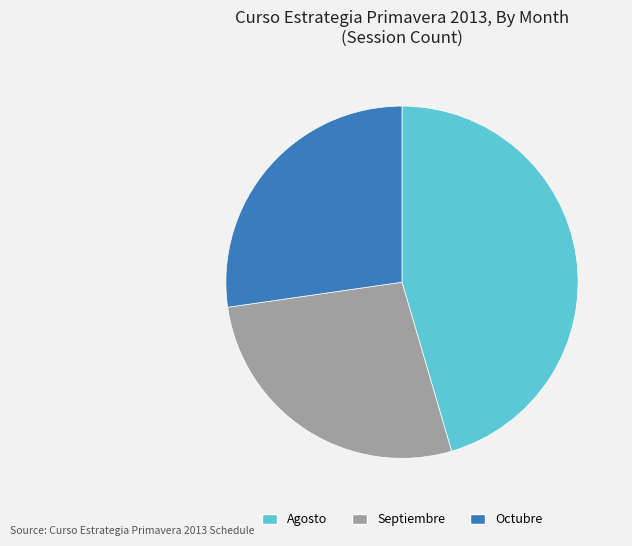

Is there a majority slice in this chart?

No